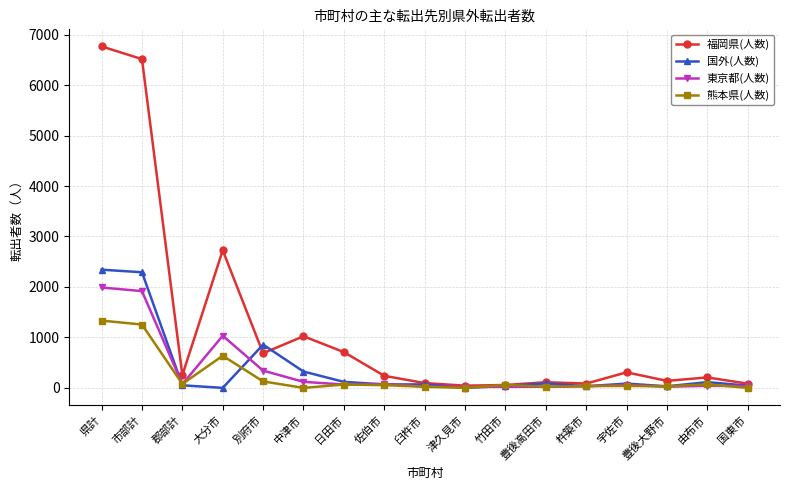

True or false: 熊本県(人数) has a value of 38 at 宇佐市.

True